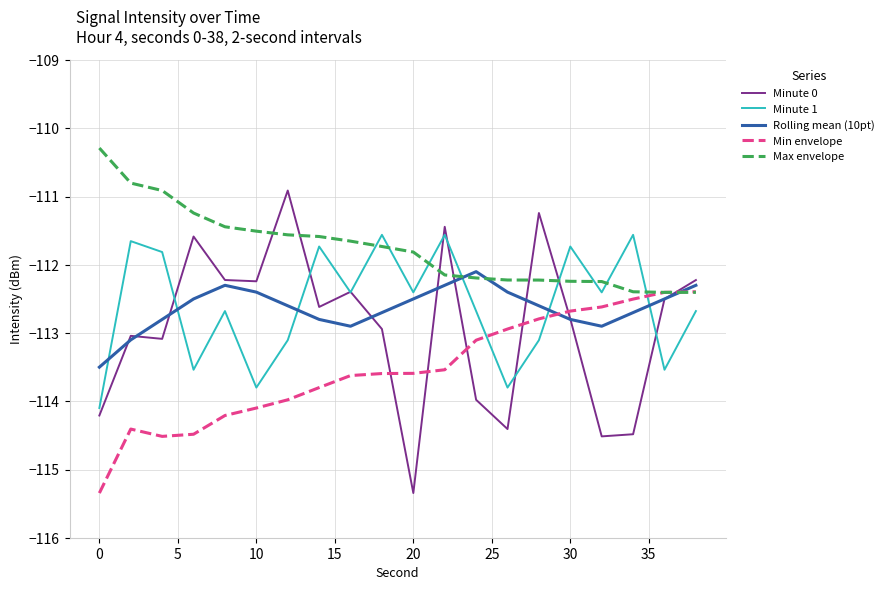

True or false: Max envelope and Rolling mean (10pt) cross at least once.

True